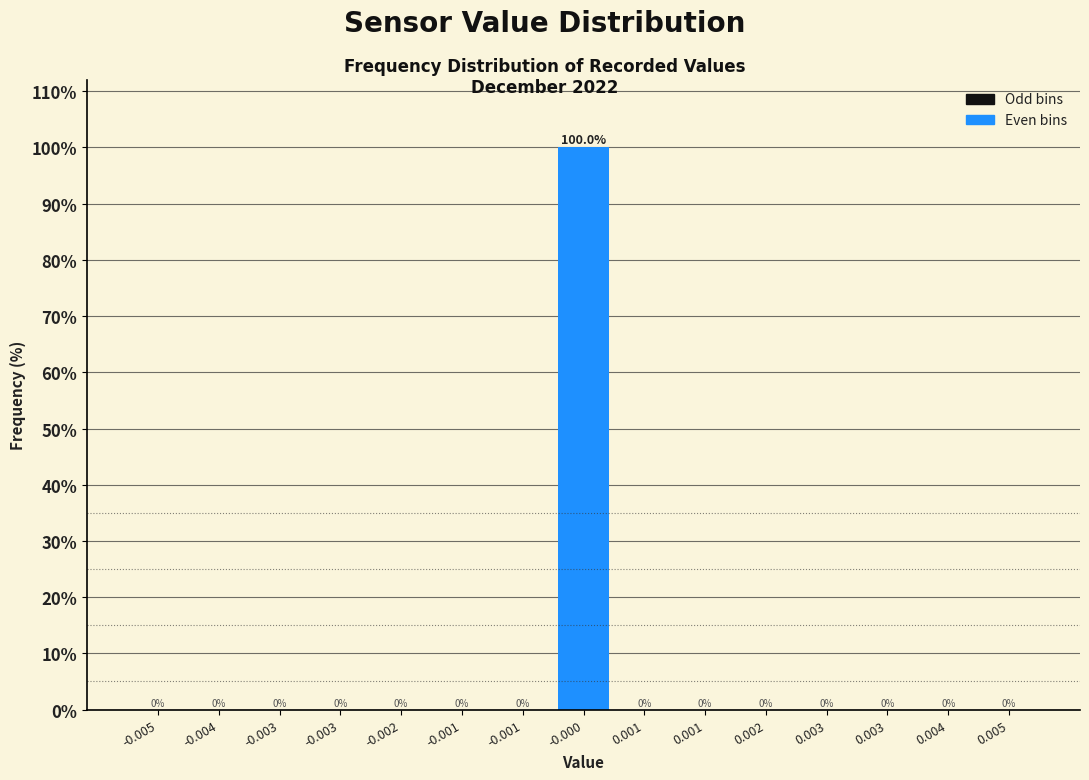

How many distinct data groups are displayed?

1